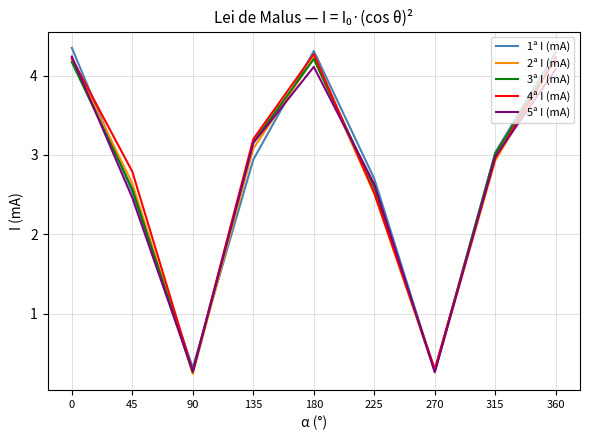

What is the maximum value for 2ª I (mA)?

4.2